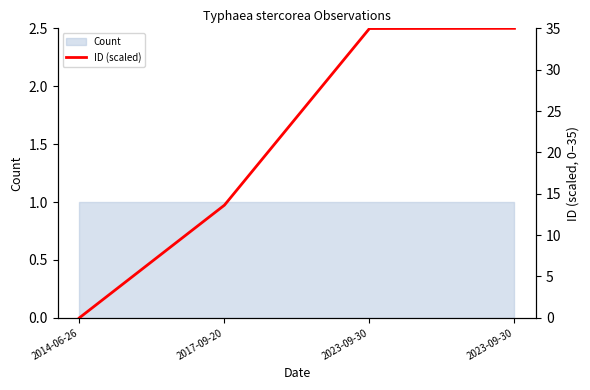

Where is the data nearest to the value 17?

2017-09-20